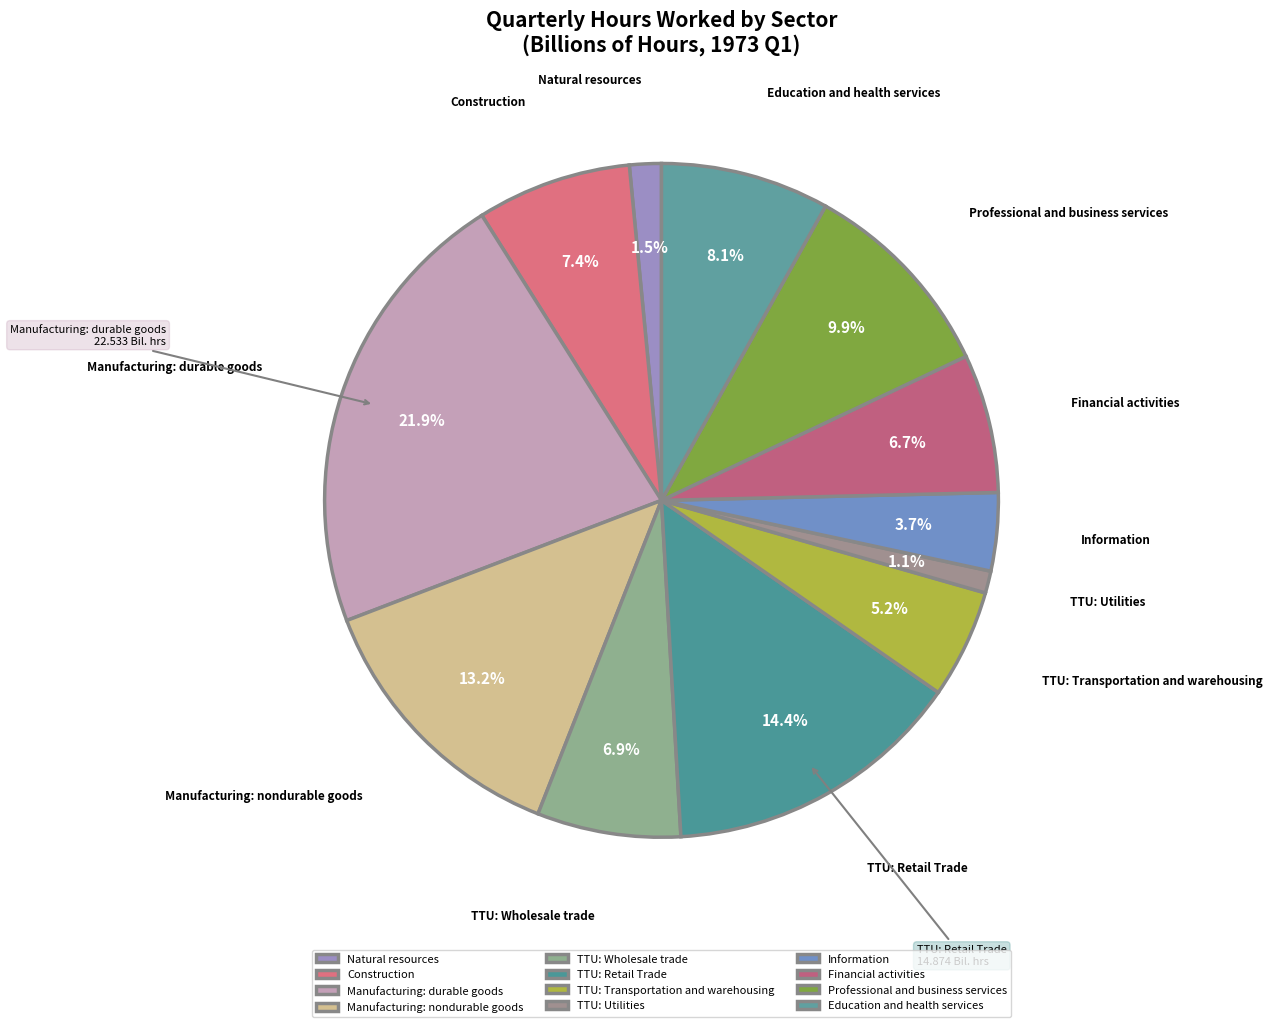

Which slice is the largest?

Manufacturing: durable goods